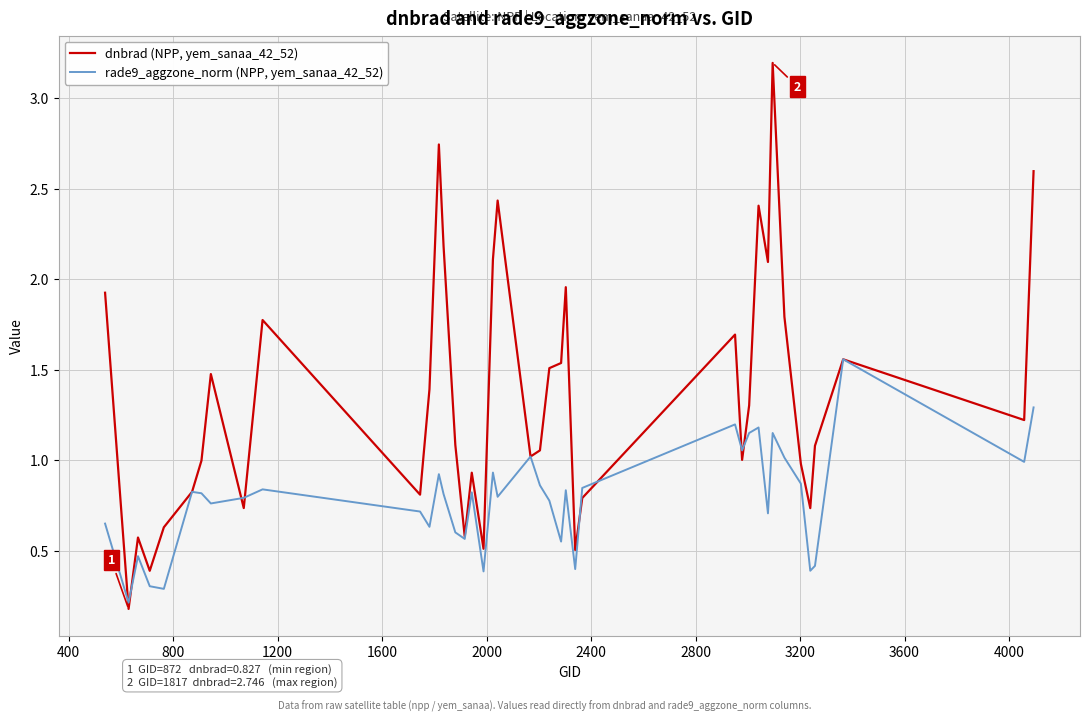

Which series has the largest total across all categories?

dnbrad (NPP, yem_sanaa_42_52)